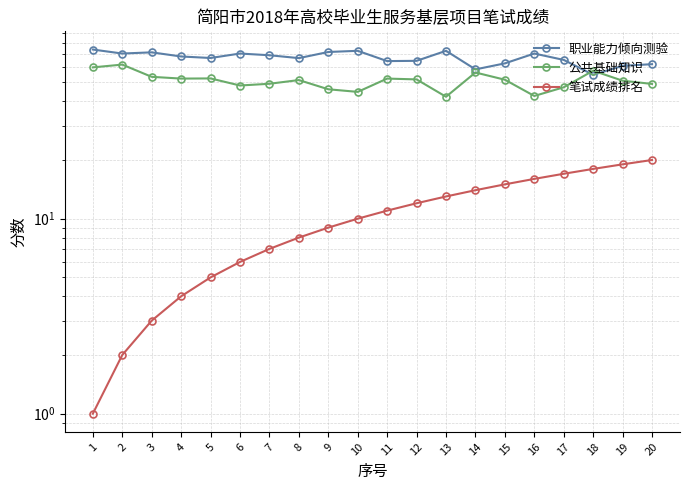

What is the average value of the 笔试成绩排名 series?

10.5